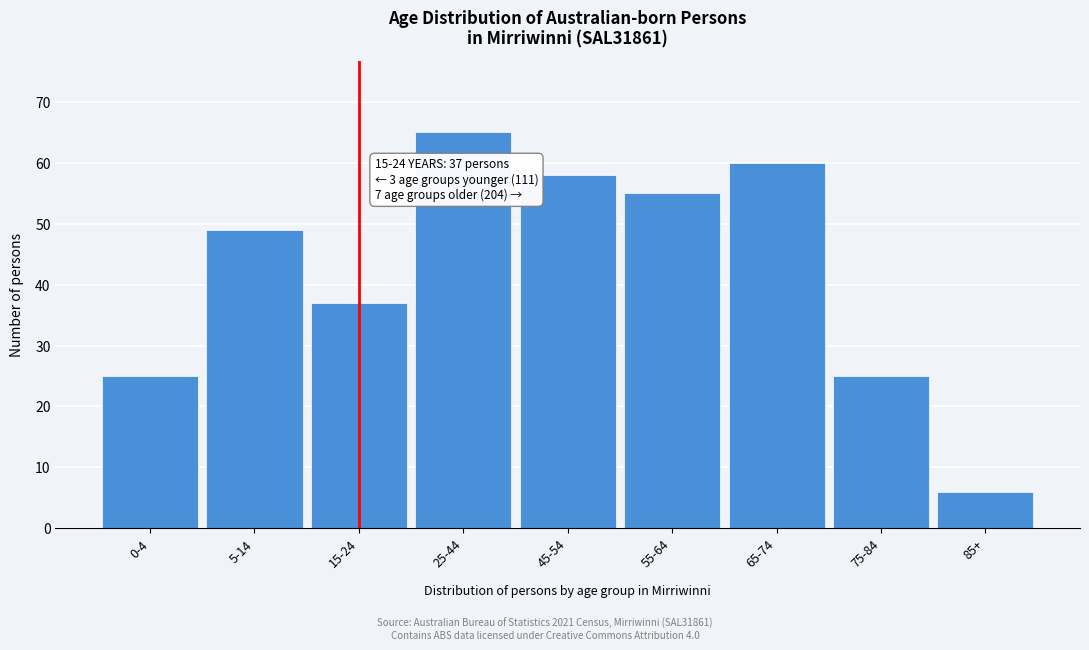

Reading left to right, extract all data points from this chart.

25	49	37	65	58	55	60	25	6